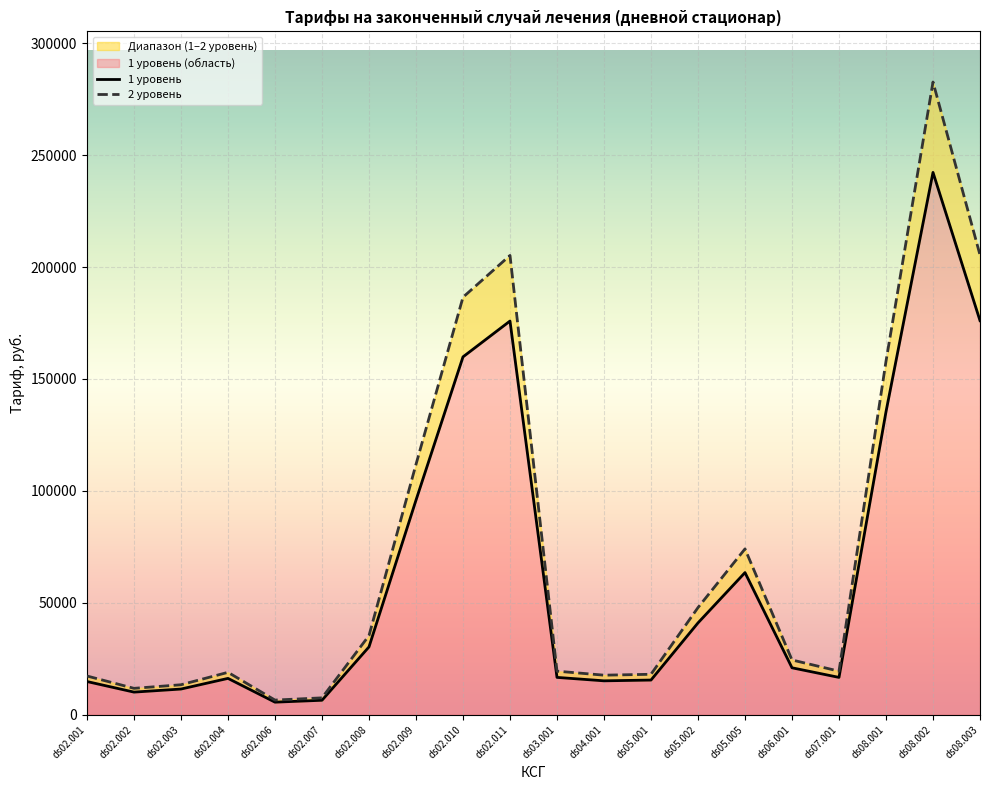

Which has a higher value, ds03.001 or ds02.002?

ds03.001